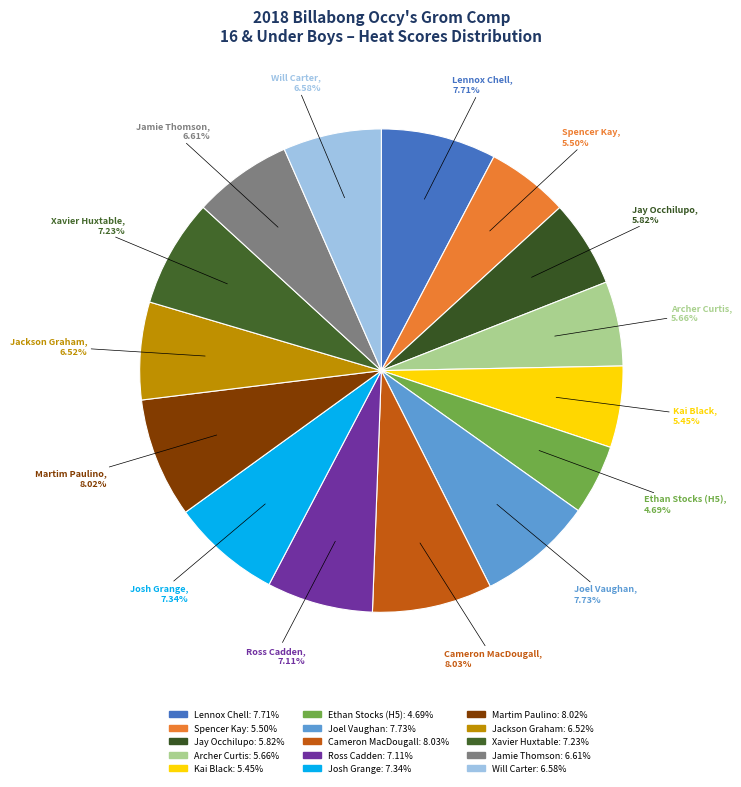

What percentage is the Jamie Thomson slice, to the nearest percent?

7%